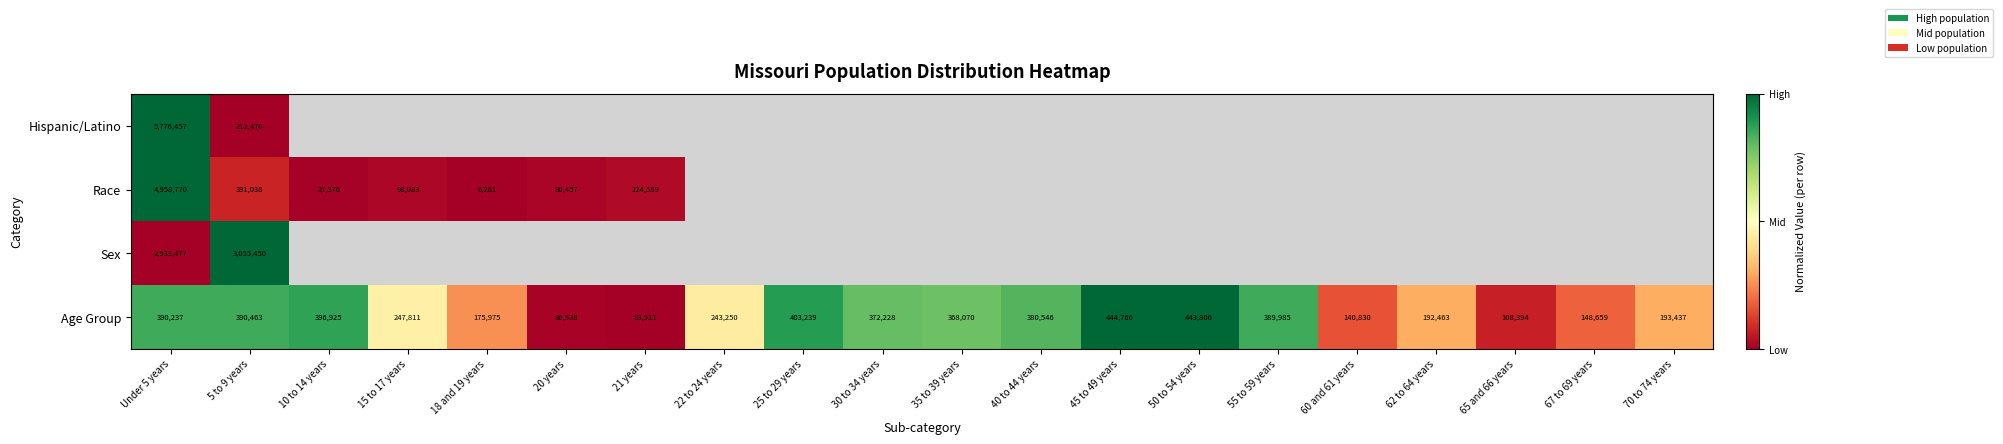

What value does the Age Group series have at 45 to 49 years, to the nearest 50?

444750